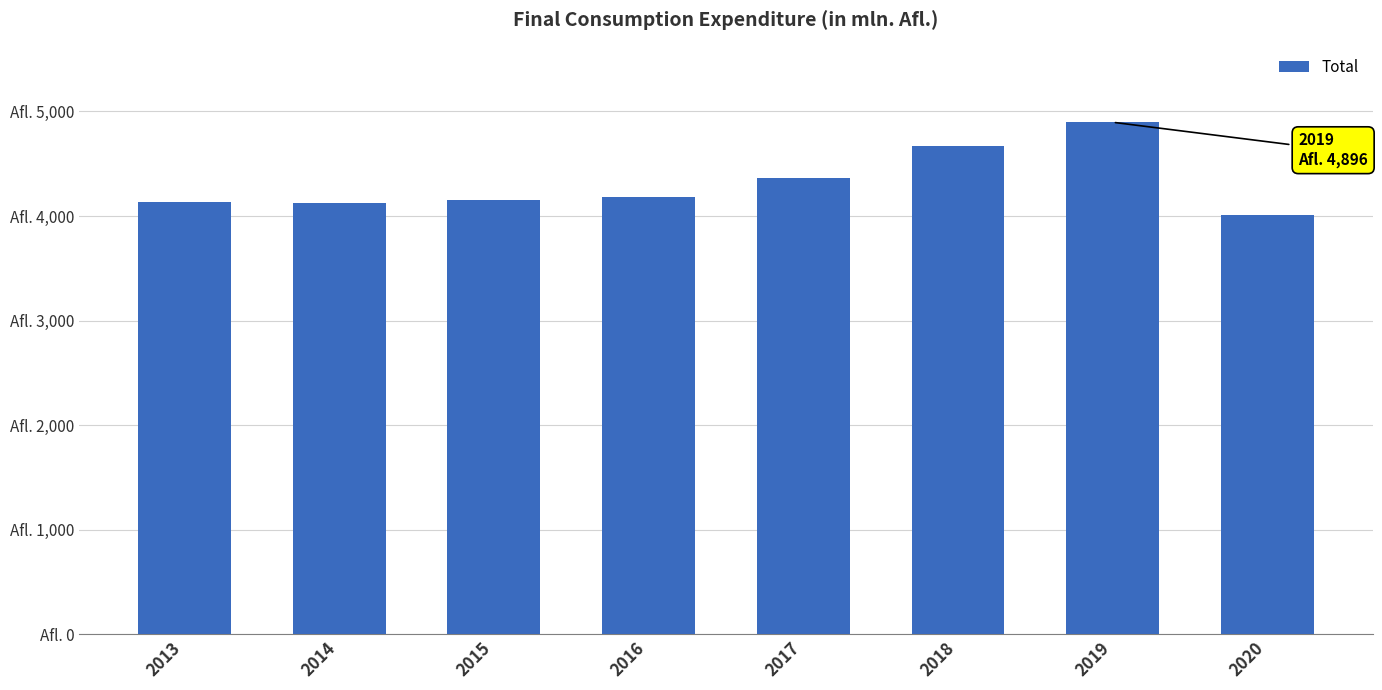

What is the greatest value displayed?

4896.4